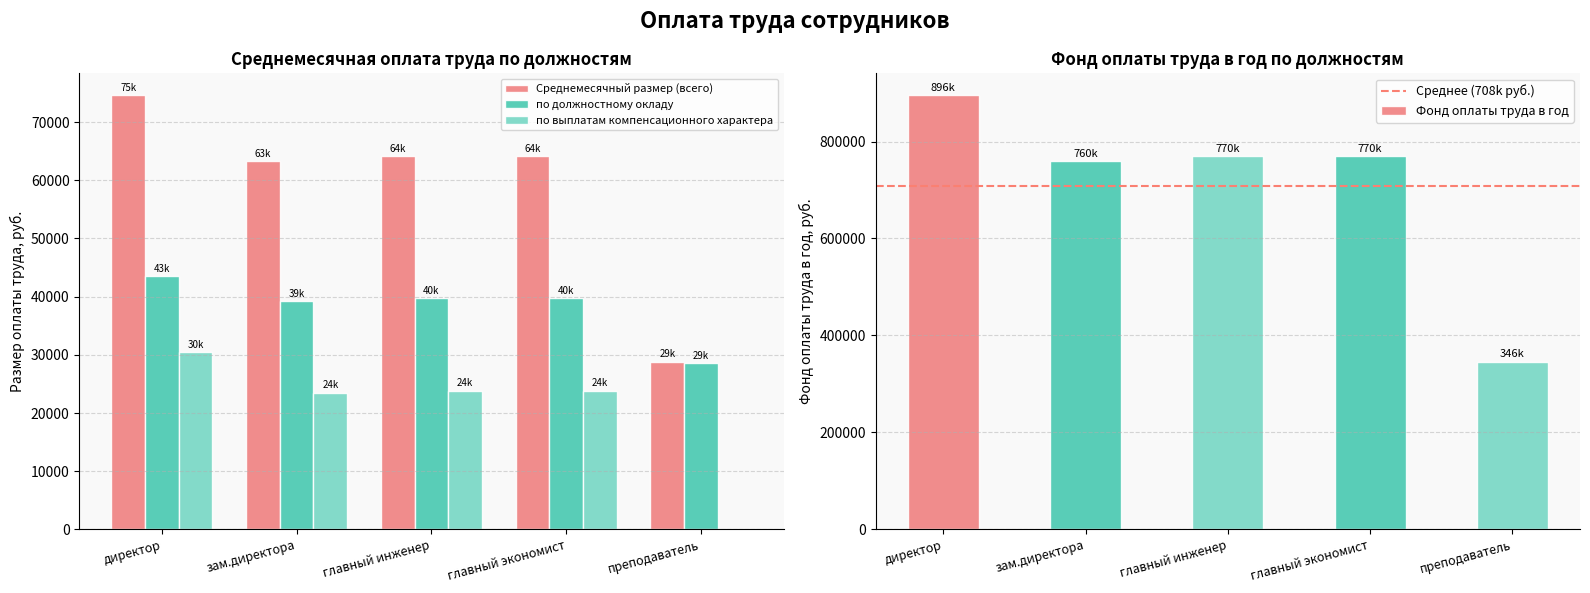

What is the minimum value for Среднемесячный размер (всего)?

28833.6